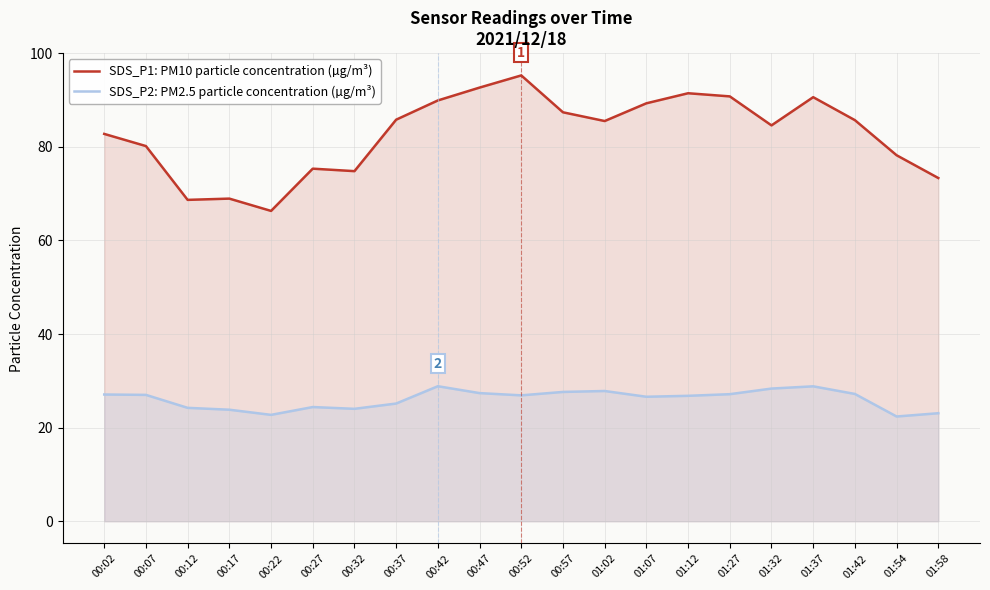

What are all the series names shown in the legend?

SDS_P1: PM10 particle concentration (µg/m³), SDS_P2: PM2.5 particle concentration (µg/m³)